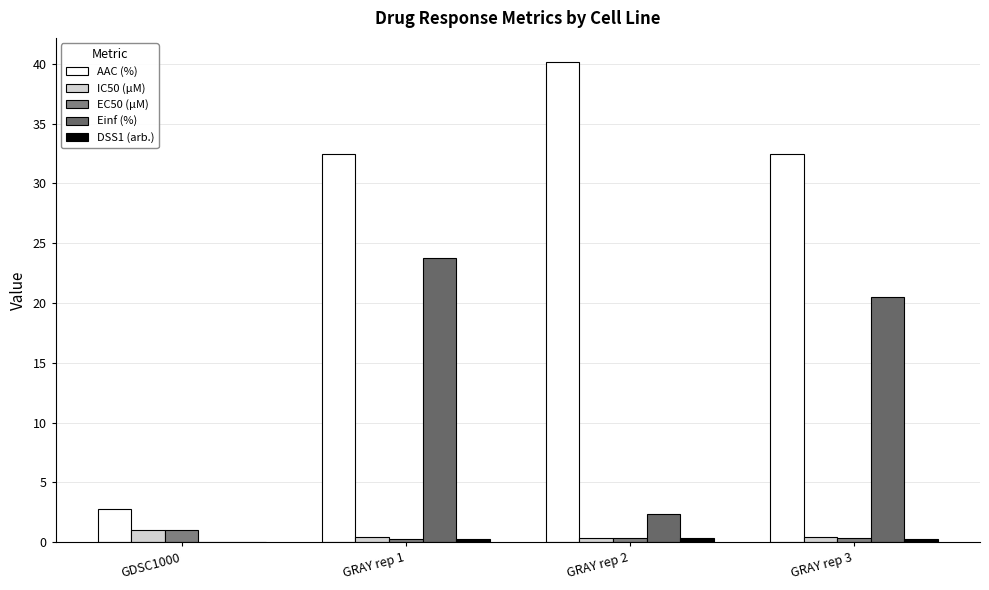

What value does the Einf (%) series have at GRAY rep 2?

2.4